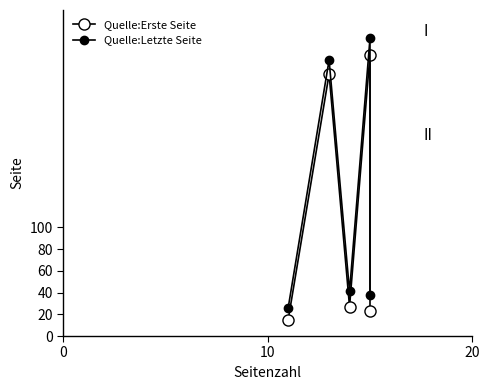

The value of Quelle:Erste Seite at 10 is 379. True or false?

False